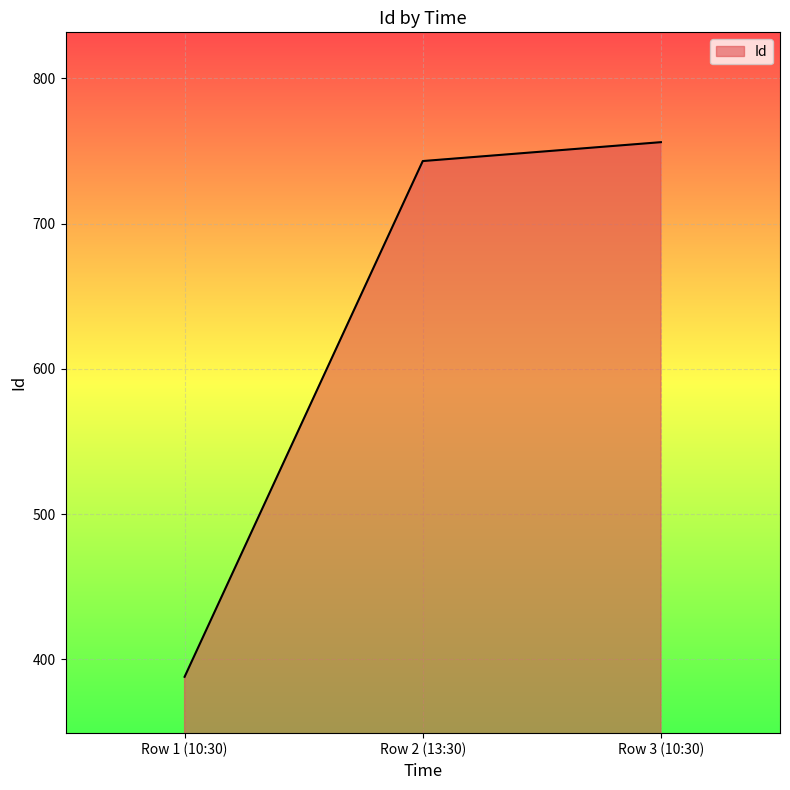

How many values are below 743?

1